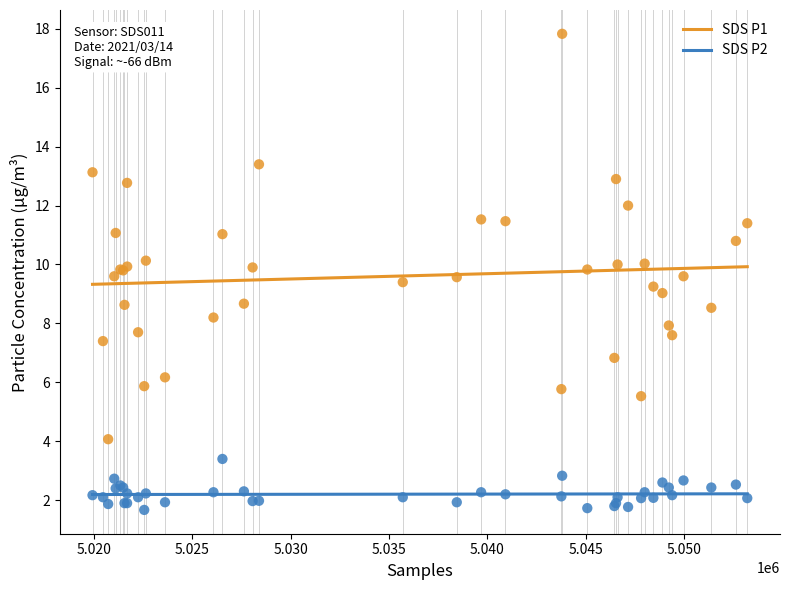

Which series has the largest Y range (max minus min)?

SDS P1